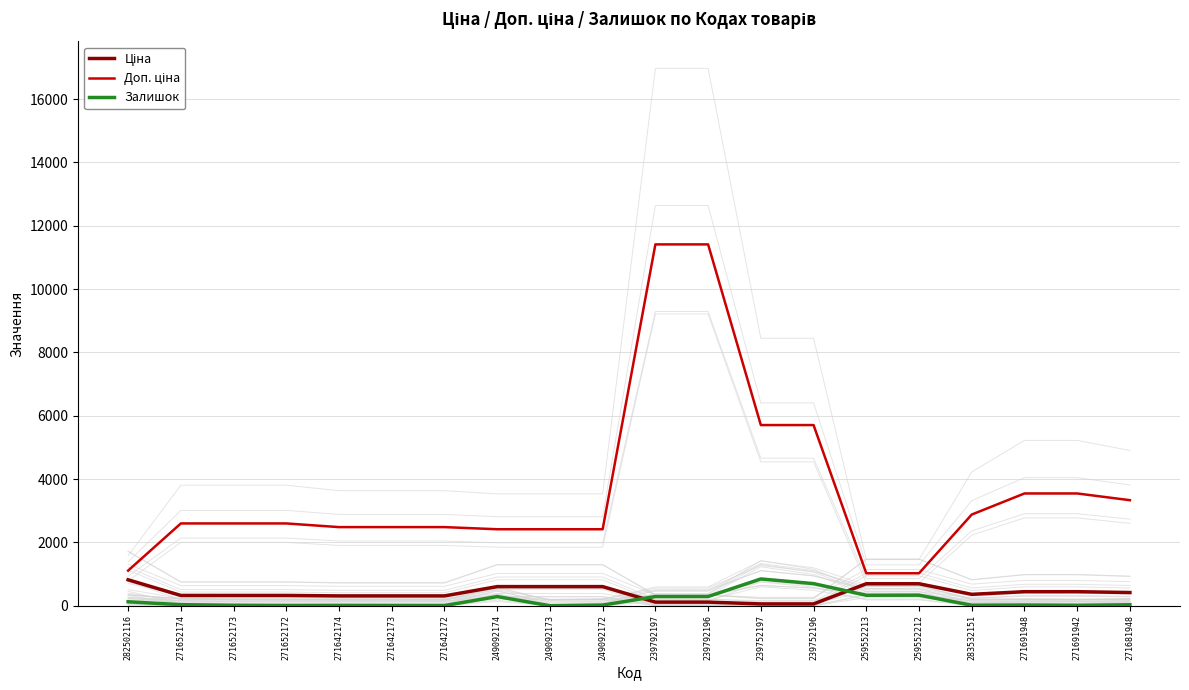

Reading left to right, list all the values displayed in this chart.

Ціна: 818.5	324.8	324.8	324.8	310.3	310.3	310.3	603.7	603.7	603.7	114.1	114.1	57.0	57.0	693.7	693.7	359.9	443.1	443.1	416.6
Доп. ціна: 1109.2	2598.3	2598.3	2598.3	2482.4	2482.4	2482.4	2414.8	2414.8	2414.8	11410.0	11410.0	5705.0	5705.0	1024.6	1024.6	2878.8	3545.0	3545.0	3332.5
Залишок: 125.0	33.0	12.0	5.0	9.0	7.0	5.0	288.0	0.0	21.0	289.0	290.0	845.0	698.0	330.0	333.0	15.0	22.0	13.0	30.0